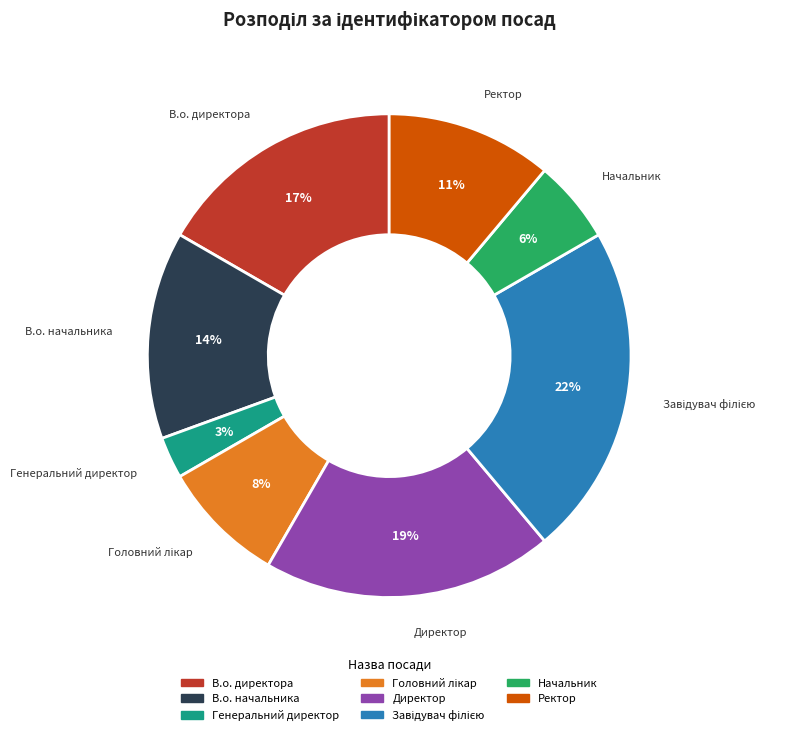

Approximately how many times larger is the value at Ректор compared to В.о. начальника?

0.8